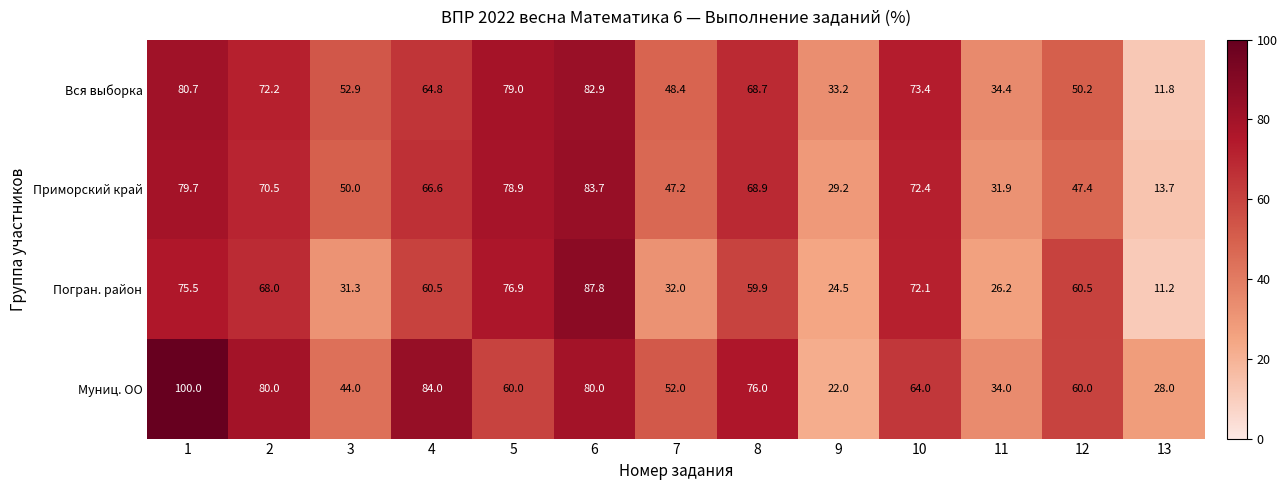

At which label is Вся выборка closest to 47?

7